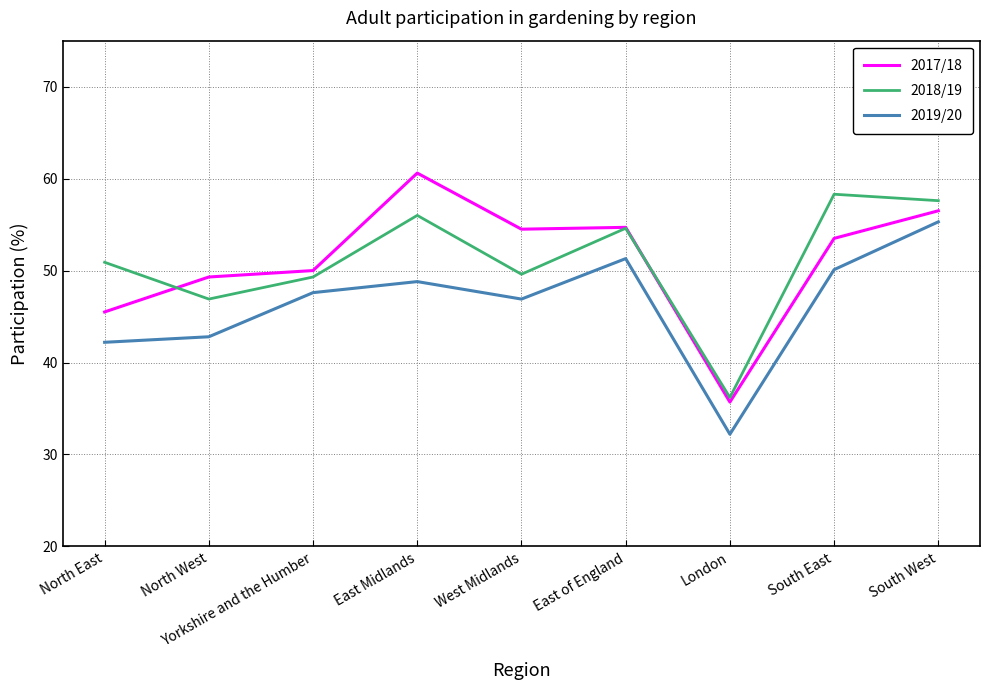

At which category is the sum across all series the highest?

South West